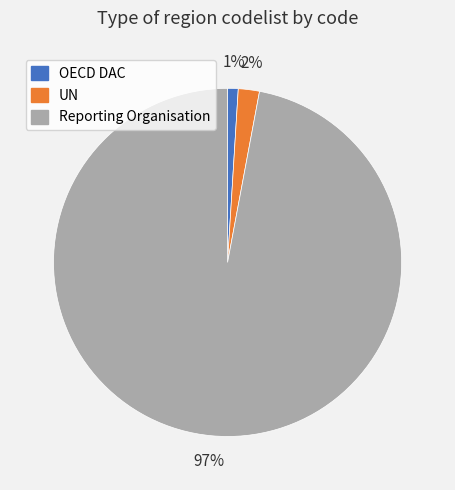

To the nearest percent, what is the combined percentage of UN and OECD DAC?

3%